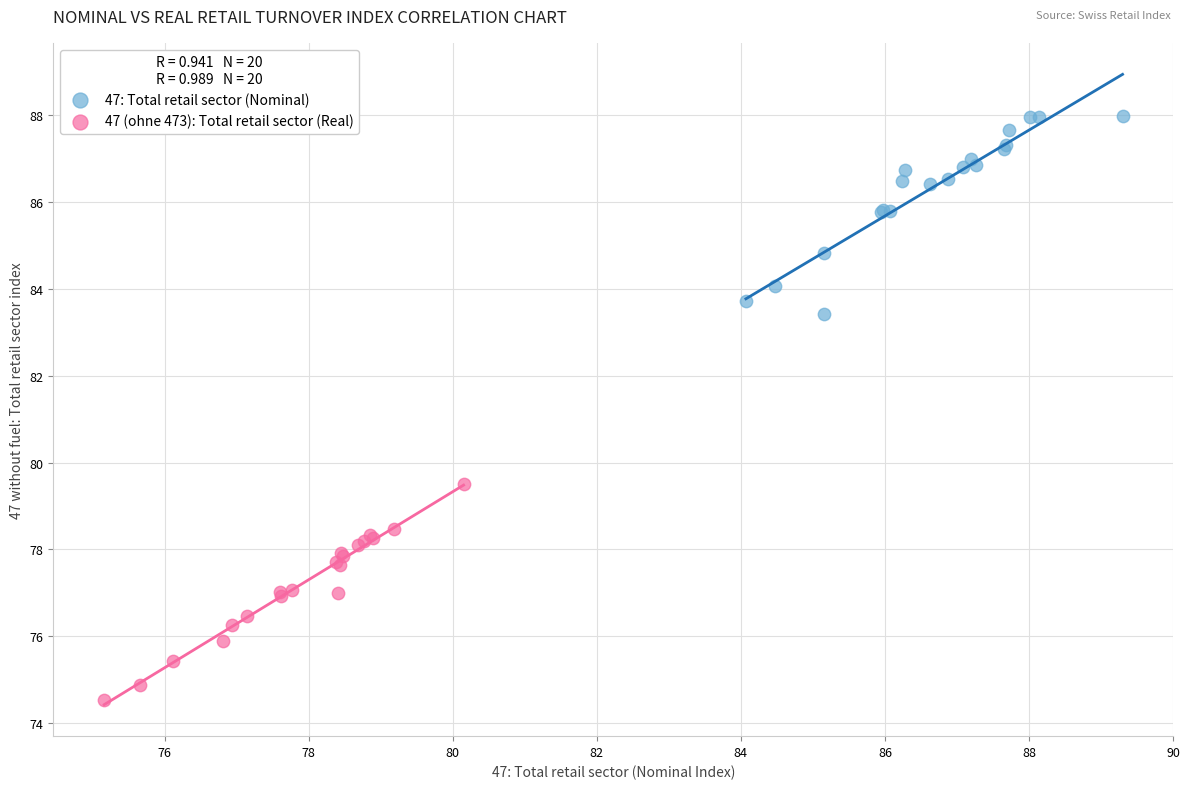

Which series contains the highest Y value?

47: Total retail sector (Nominal)